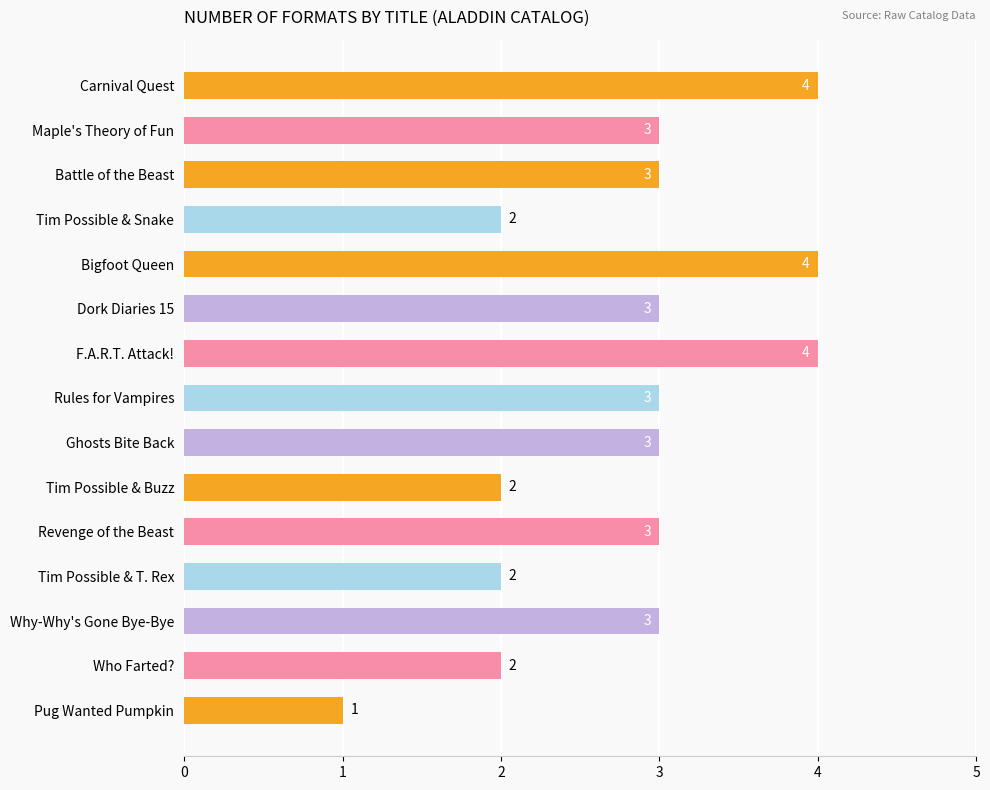

What is the change in value from Tim Possible & Snake to Why-Why's Gone Bye-Bye?

+1